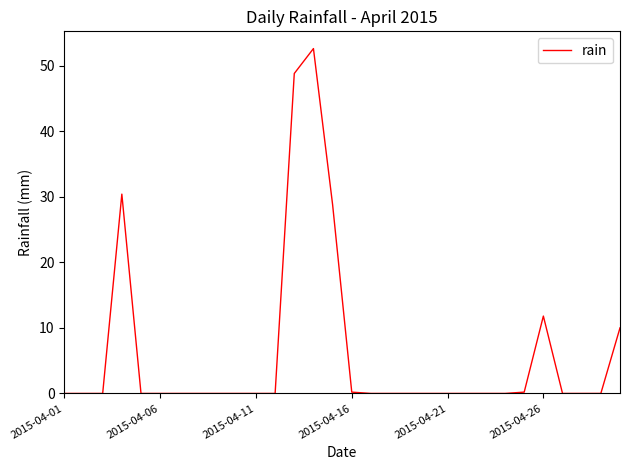

What is the greatest value displayed?

52.6